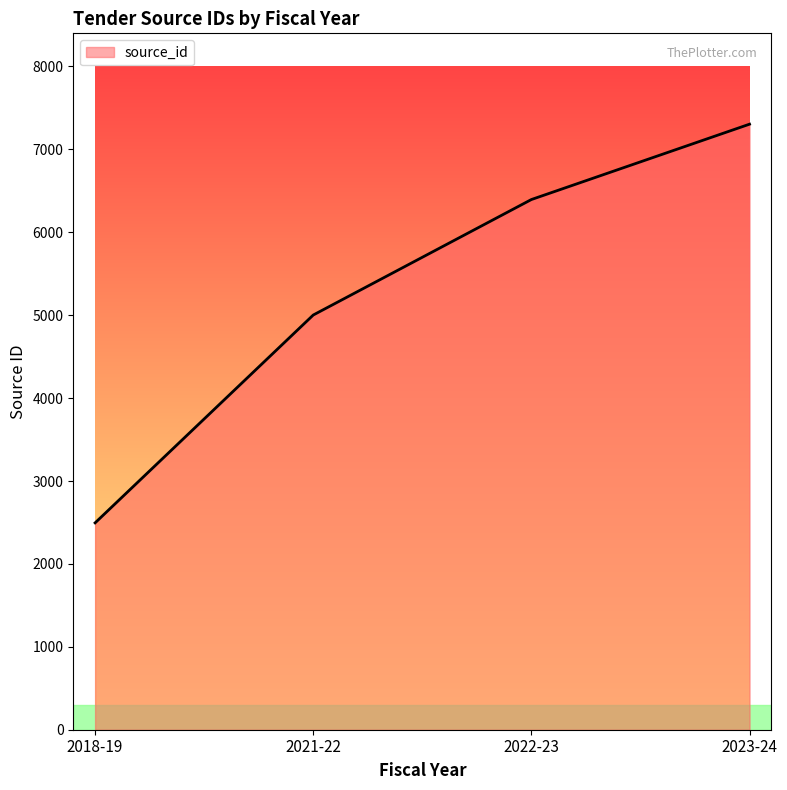

What is the change in value from 2021-22 to 2022-23?

+1393